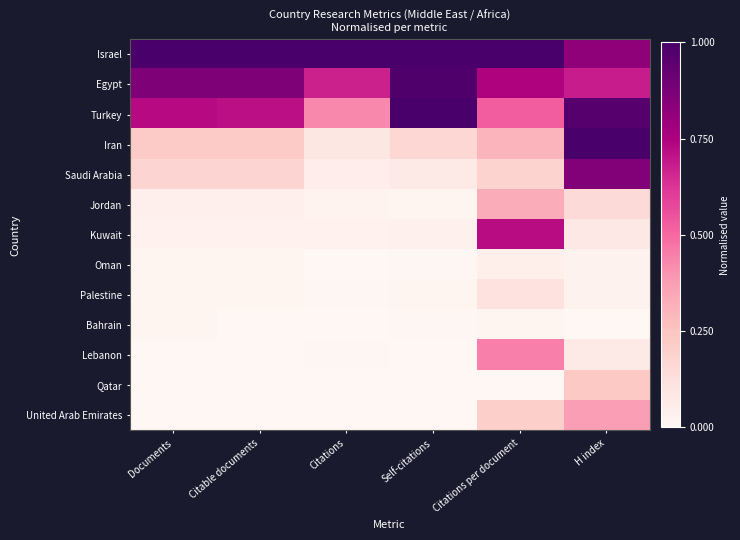

Count the number of data series in this chart.

13